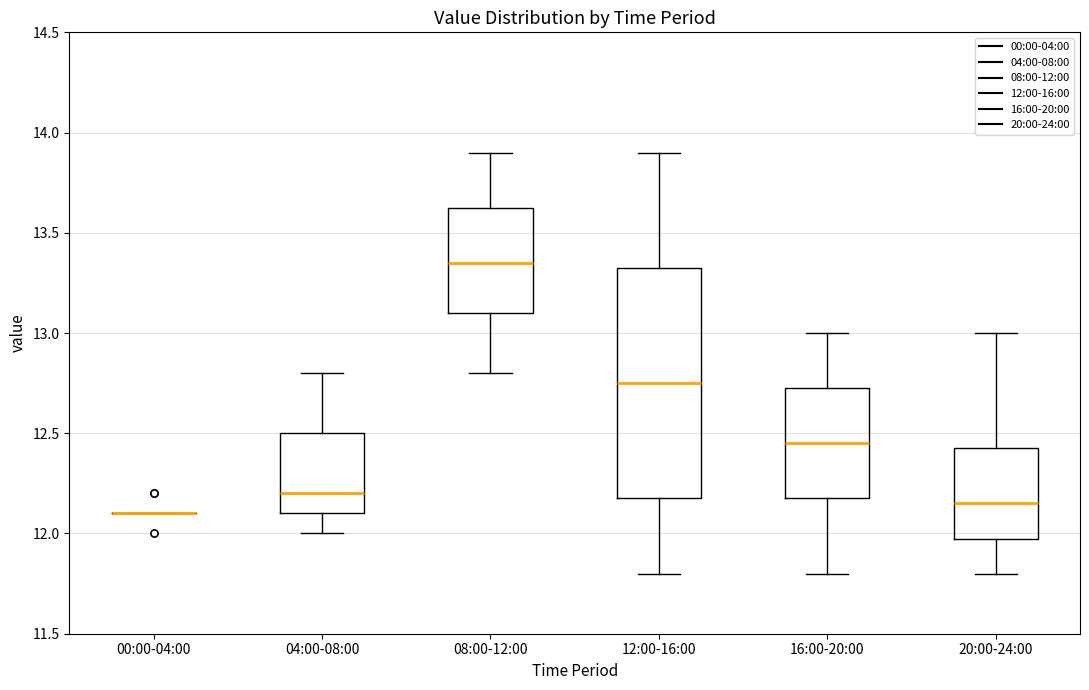

Comparing the boxes themselves (not the whiskers), which one is the tallest?

12:00-16:00